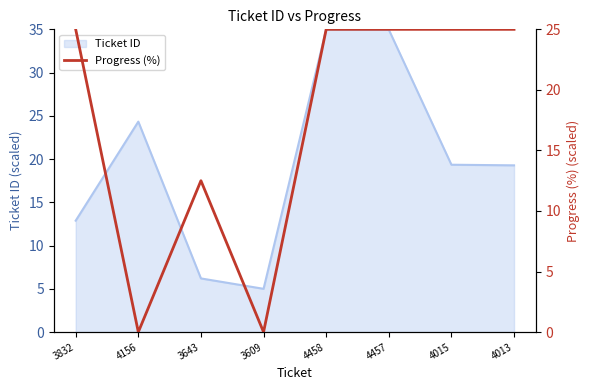

What is the label of the 7th point from the right?

4156